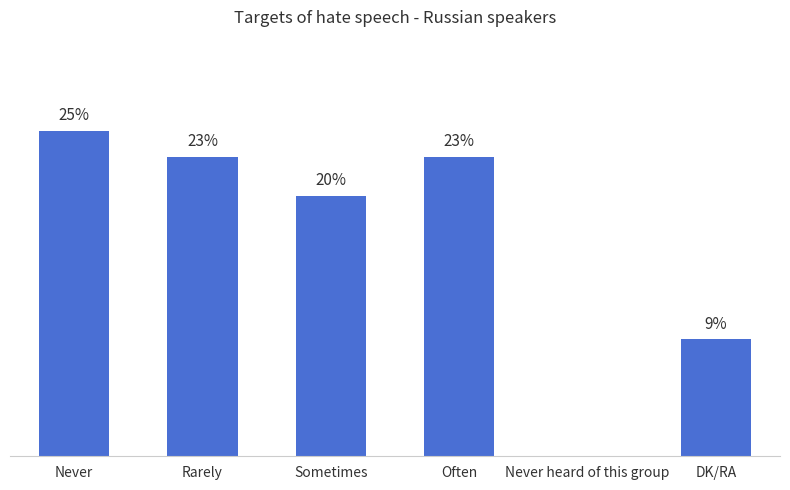

At which category does the chart reach its peak across all series?

Never